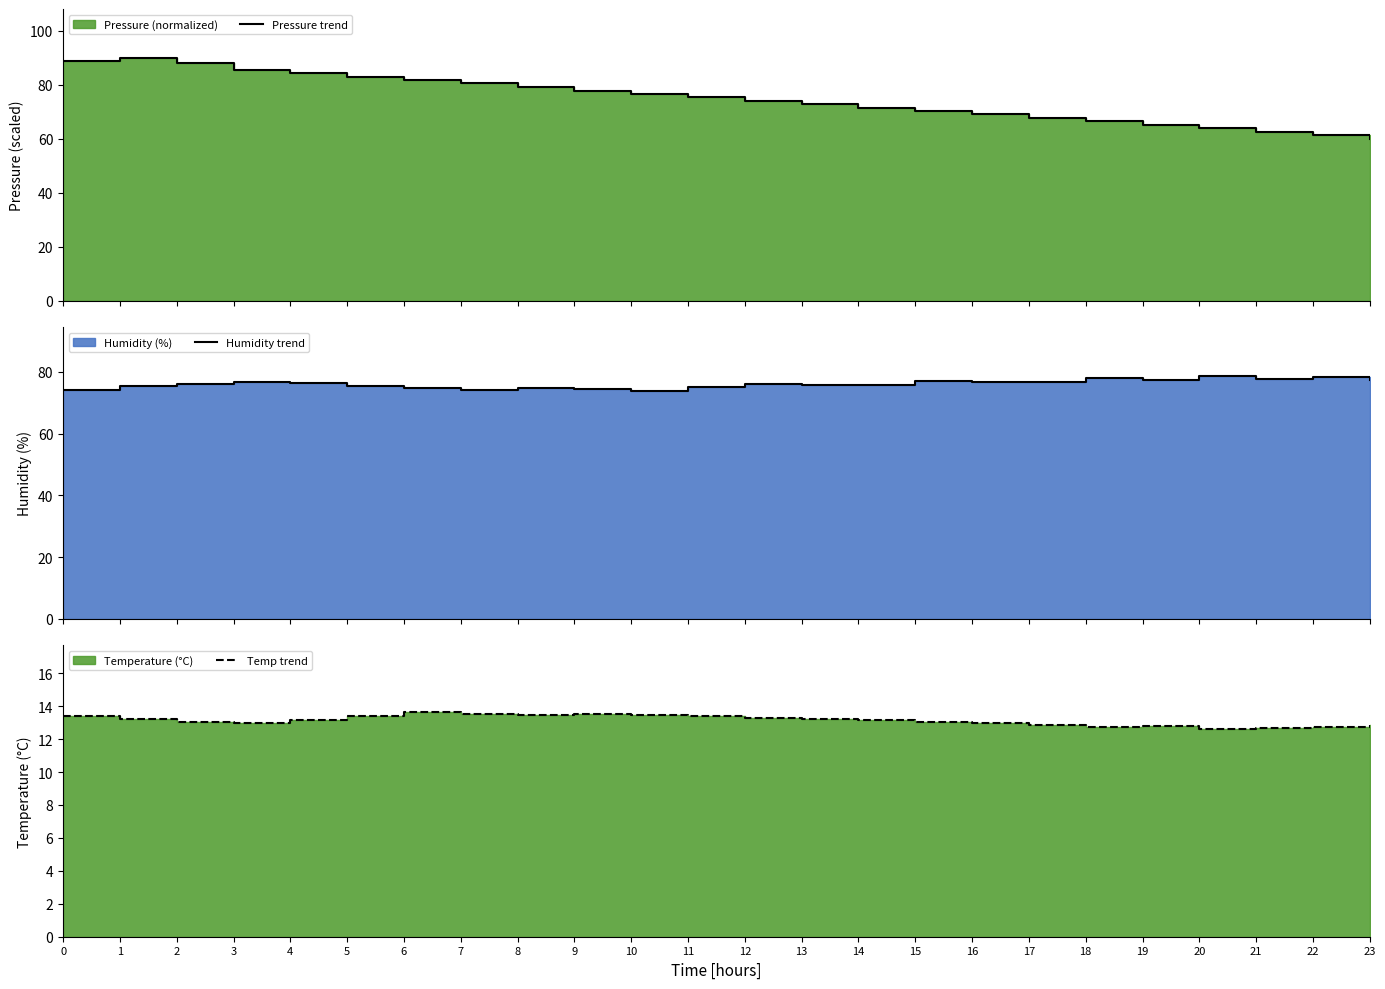

At which category is the sum across all series the highest?

1